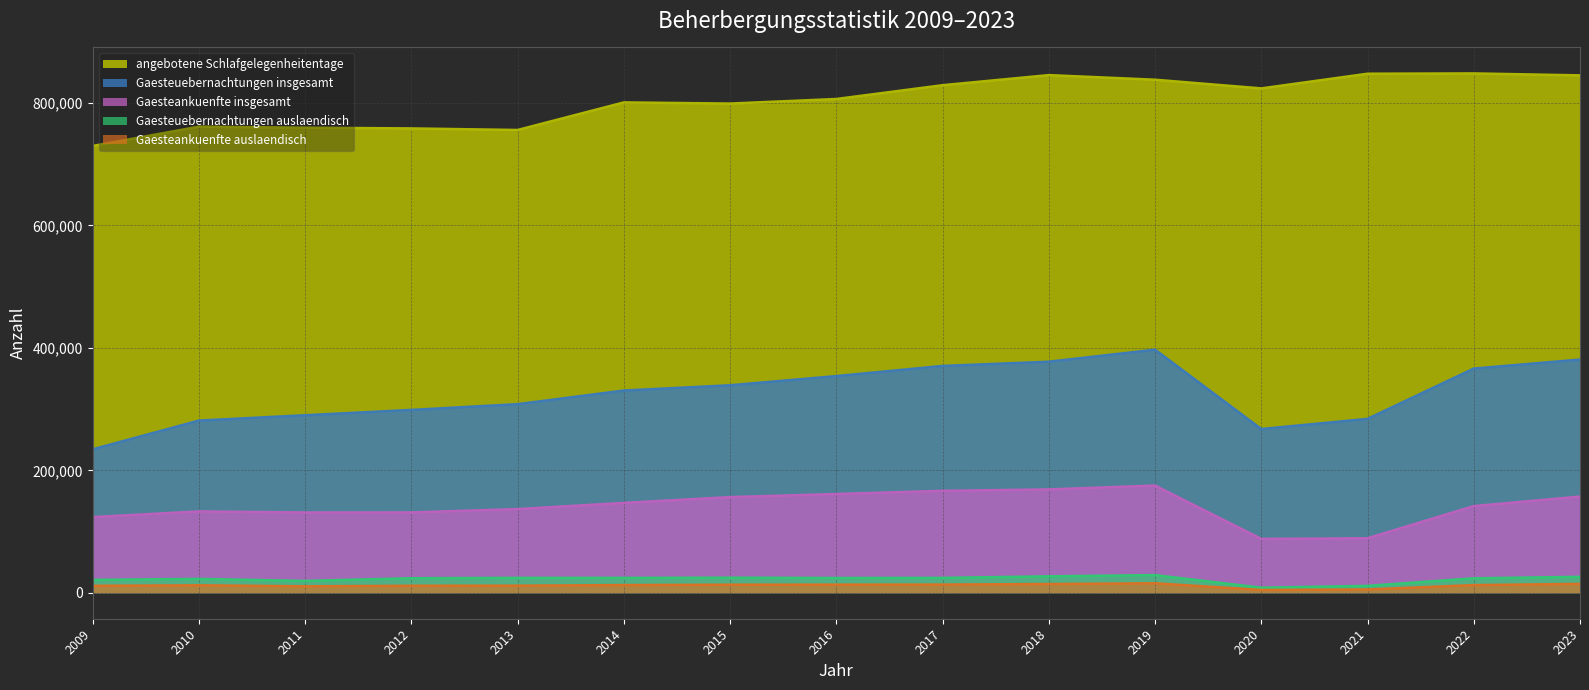

True or false: Gaesteankuenfte auslaendisch and Gaesteuebernachtungen insgesamt cross at least once.

False